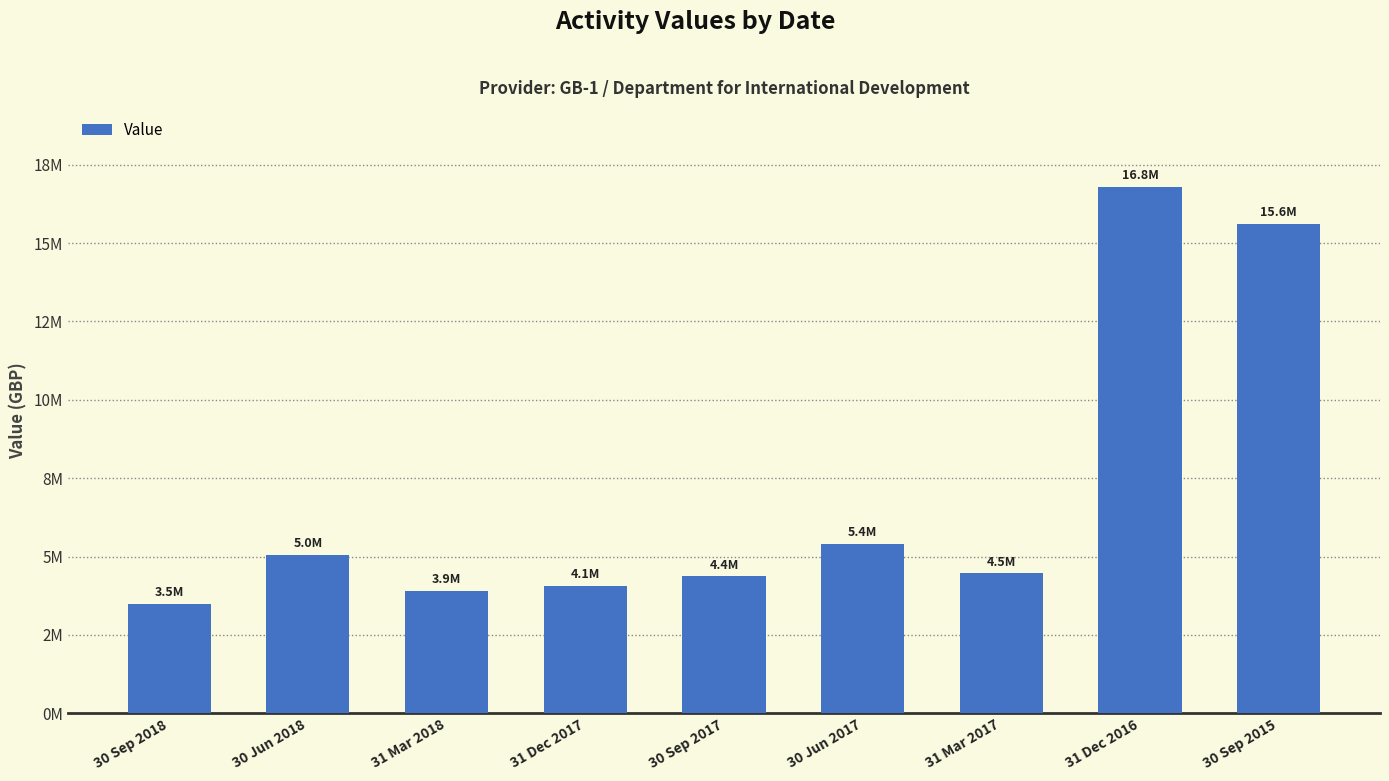

Does the chart contain any negative values?

No